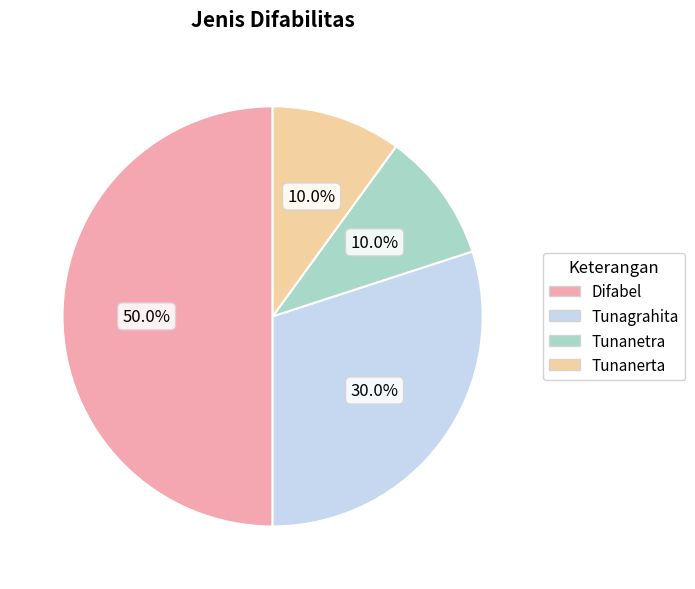

What is the largest slice in the pie chart?

Difabel